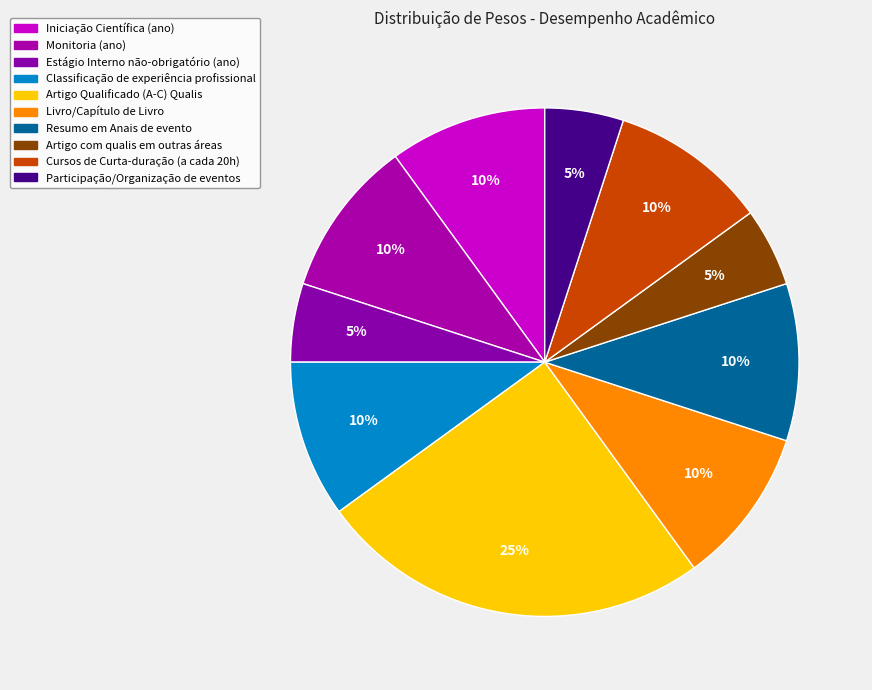

To the nearest percent, what percentage of the pie is Estágio Interno não-obrigatório?

5%